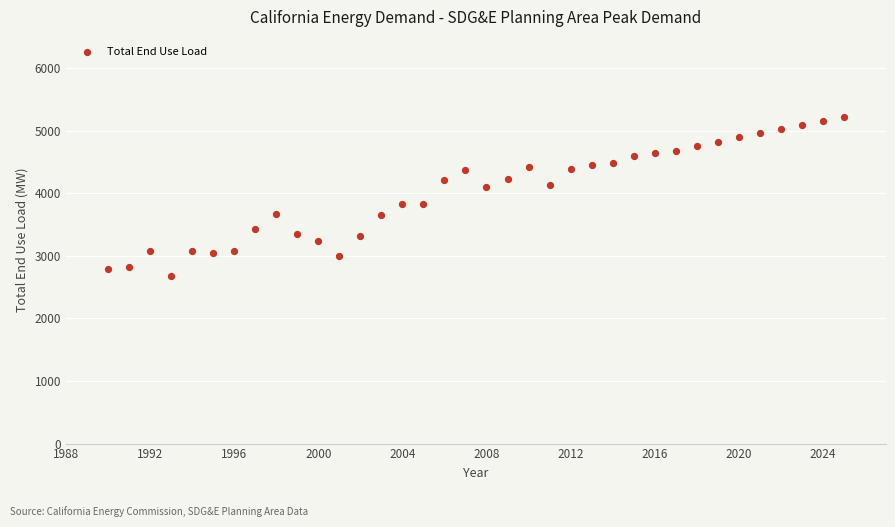

What is the range of Y values (max minus min)?

2543.6